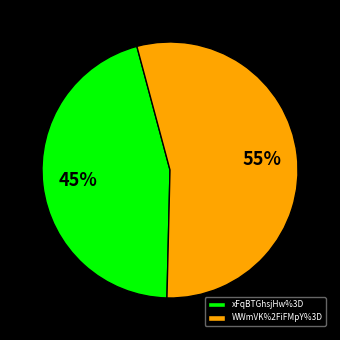

True or false: xFqBTGhsjHw%3D accounts for 51% of the total.

False